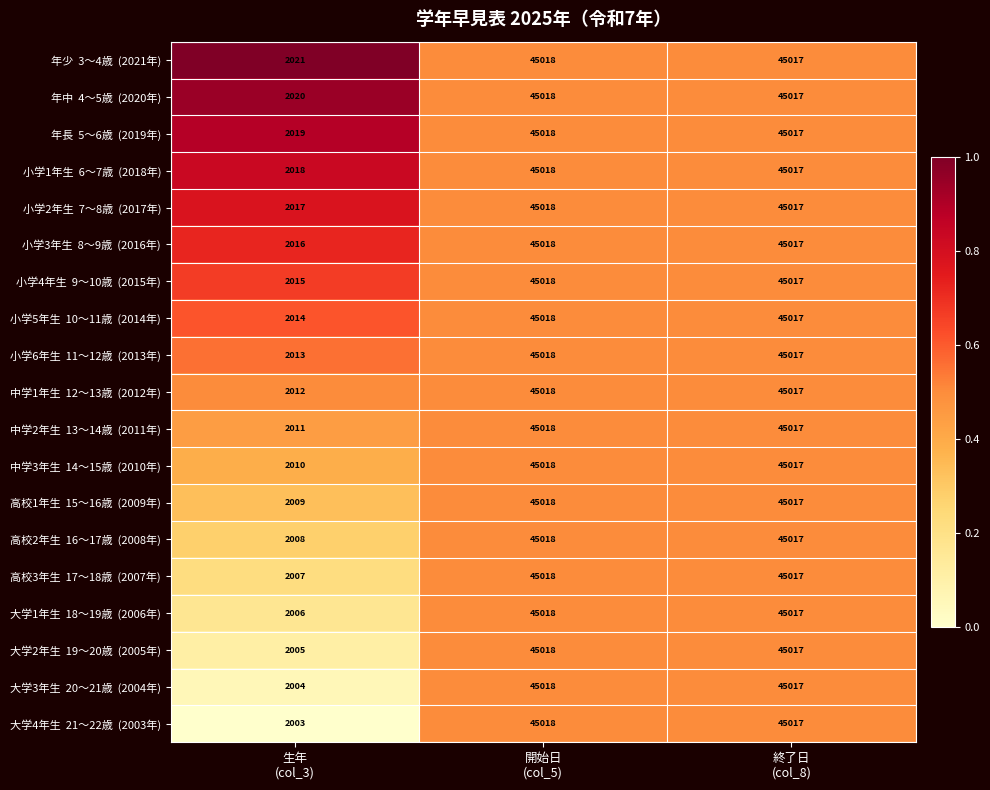

What is the minimum value shown in the chart?

2003